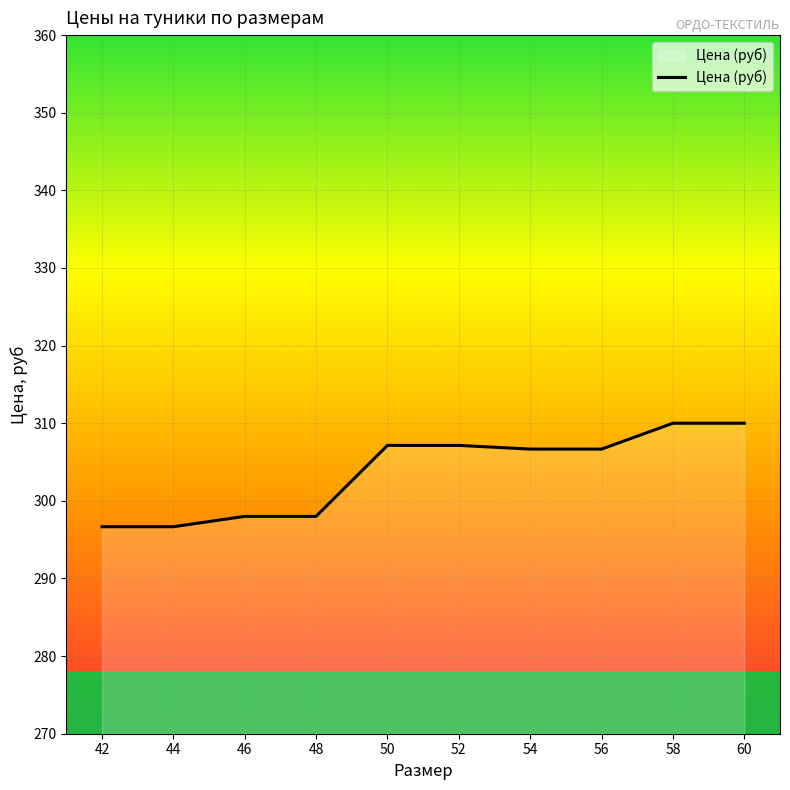

What is the difference between the values at 54 and 58?

3.3